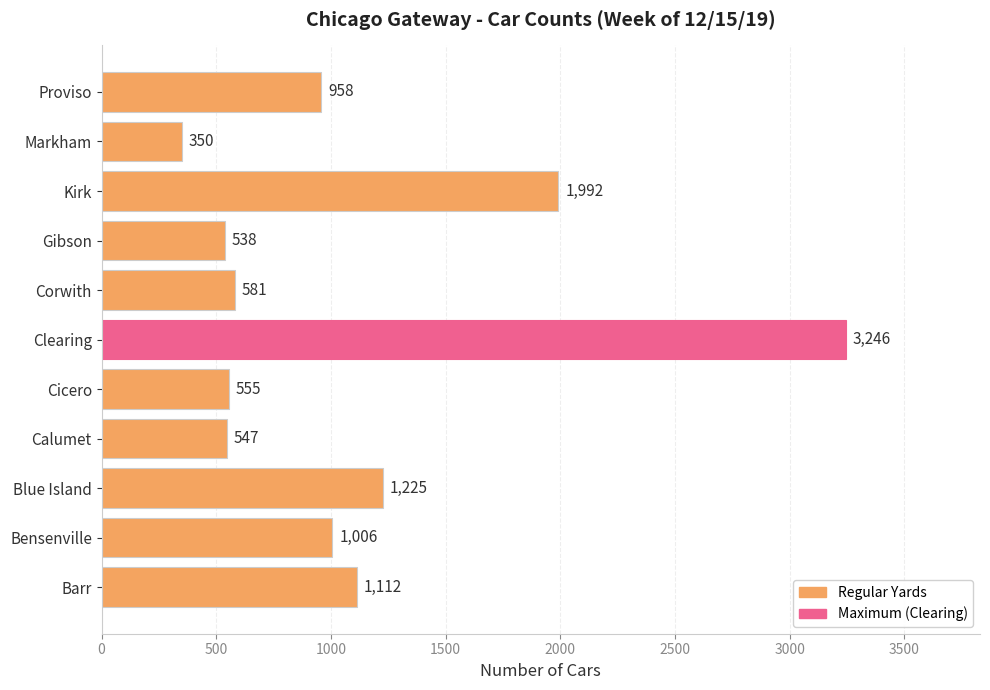

Which category has the highest value across all series?

Clearing